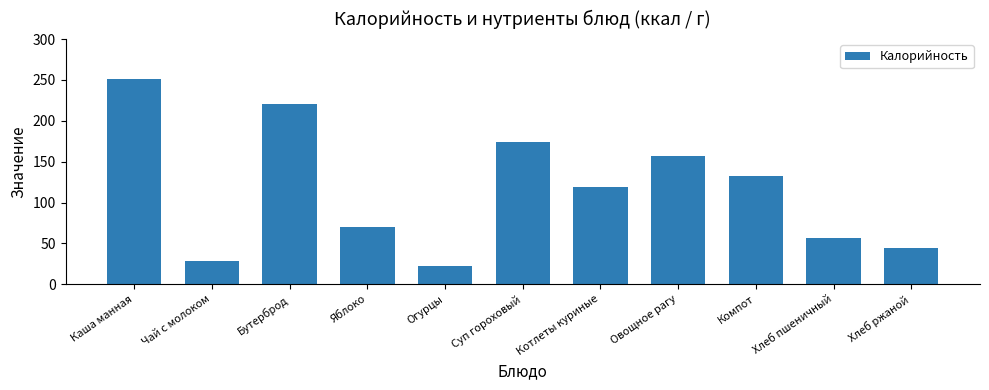

At which label is the value closest to 136?

Компот